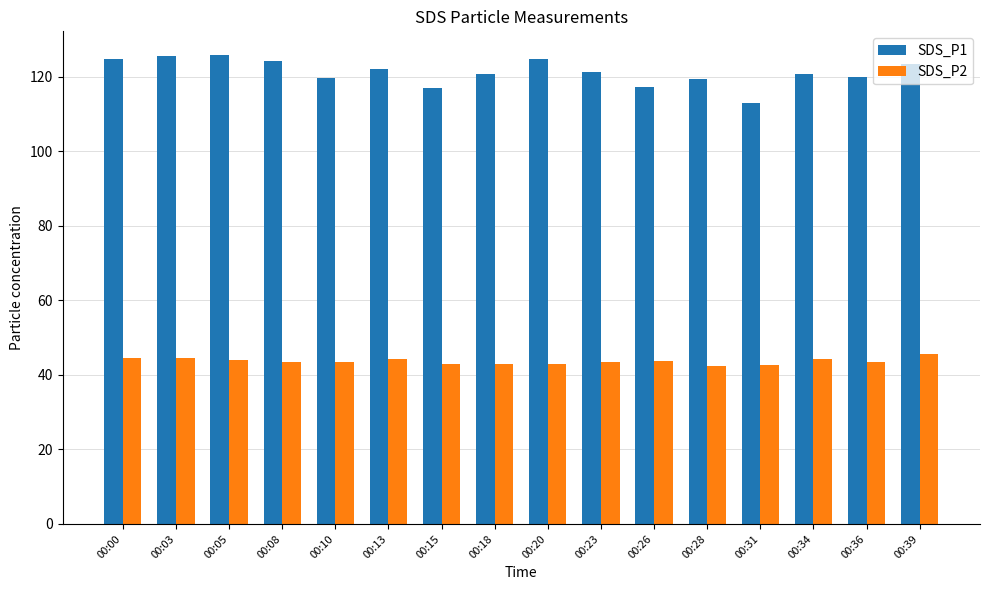

What is the smallest value displayed?

42.3